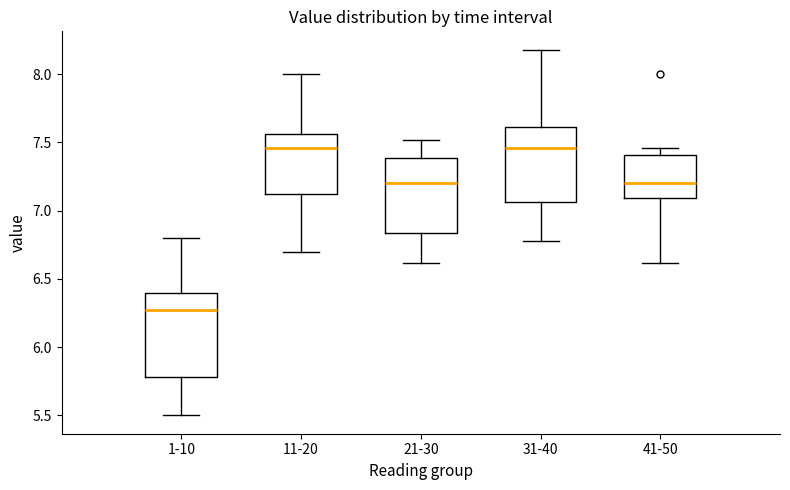

Reading left to right, transcribe this box plot: for each box, give where its median line is, the range the box spans, and where its two whiskers end, as read against the y-axis. The values are not printed on the chart, so give them approximately, as read against the axis.

1-10: median 6.25, box 5.80 to 6.40, whiskers 5.50 to 6.80
11-20: median 7.45, box 7.10 to 7.55, whiskers 6.70 to 8.00
21-30: median 7.20, box 6.85 to 7.40, whiskers 6.60 to 7.50
31-40: median 7.45, box 7.05 to 7.60, whiskers 6.80 to 8.20
41-50: median 7.20, box 7.10 to 7.40, whiskers 6.60 to 7.45